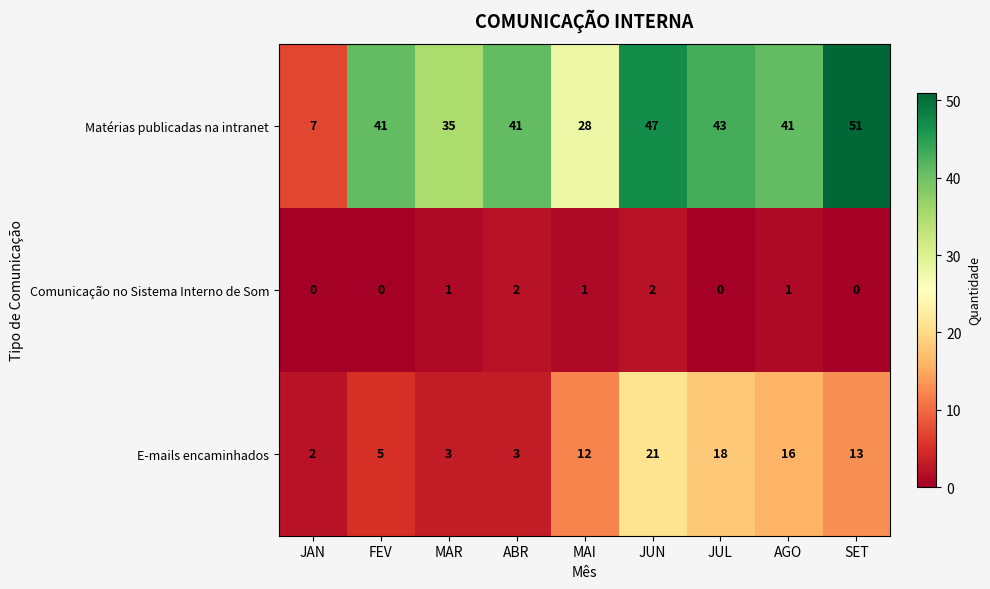

The E-mails encaminhados series shows 3 at MAR. True or false?

True